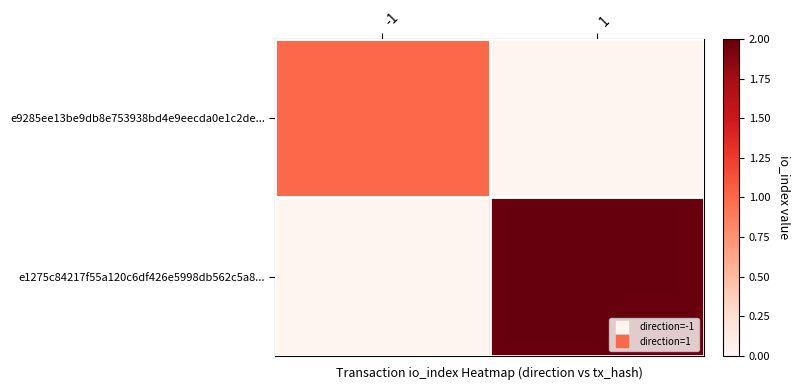

Reading right to left, extract all data points from this chart.

e9285ee13be9db8e753938bd4e9eecda0e1c2de...: 1=0	-1=1
e1275c84217f55a120c6df426e5998db562c5a8...: 1=2	-1=0